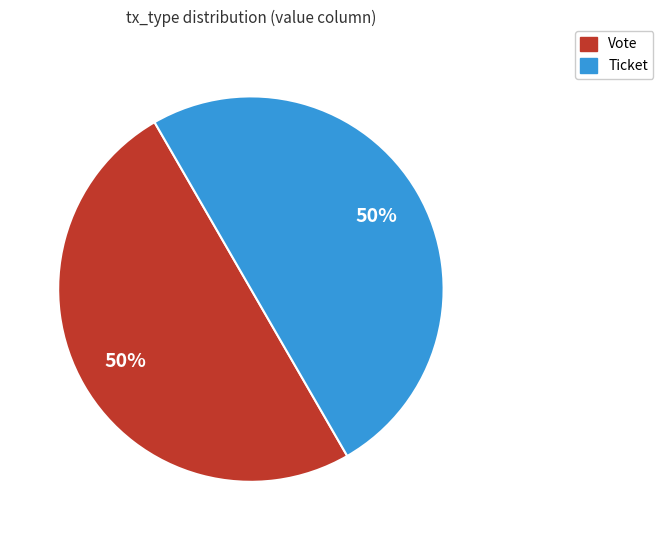

Do Vote and Ticket together represent more than half of the pie?

Yes